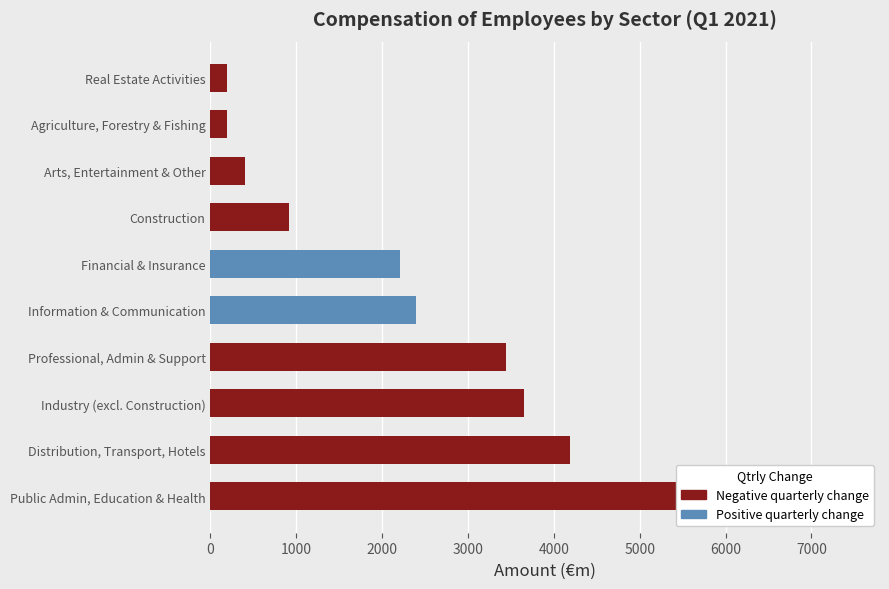

Reading right to left, transcribe all the data shown in this chart.

Real Estate Activities=187.2	Agriculture, Forestry & Fishing=193.7	Arts, Entertainment & Other=402.4	Construction=913.8	Financial & Insurance=2207.1	Information & Communication=2388.5	Professional, Admin & Support=3436.6	Industry (excl. Construction)=3654.5	Distribution, Transport, Hotels=4193.1	Public Admin, Education & Health=7426.9